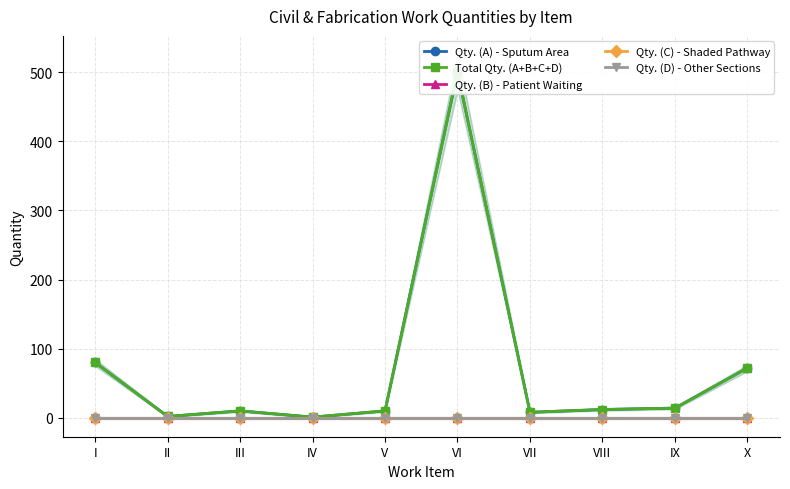

True or false: Qty. (D) - Other Sections has more than 0 points higher than both neighbors.

False